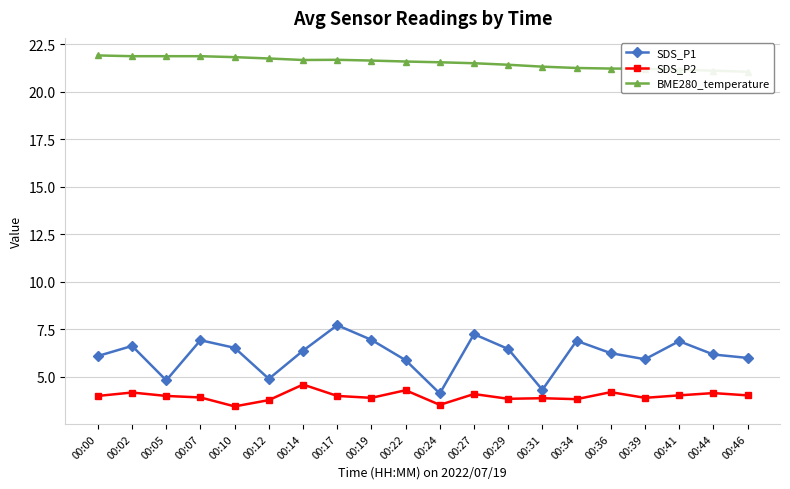

Rank the categories by SDS_P1 value from highest to lowest.

00:17, 00:27, 00:19, 00:07, 00:34, 00:41, 00:02, 00:10, 00:29, 00:14, 00:36, 00:44, 00:00, 00:46, 00:39, 00:22, 00:12, 00:05, 00:31, 00:24